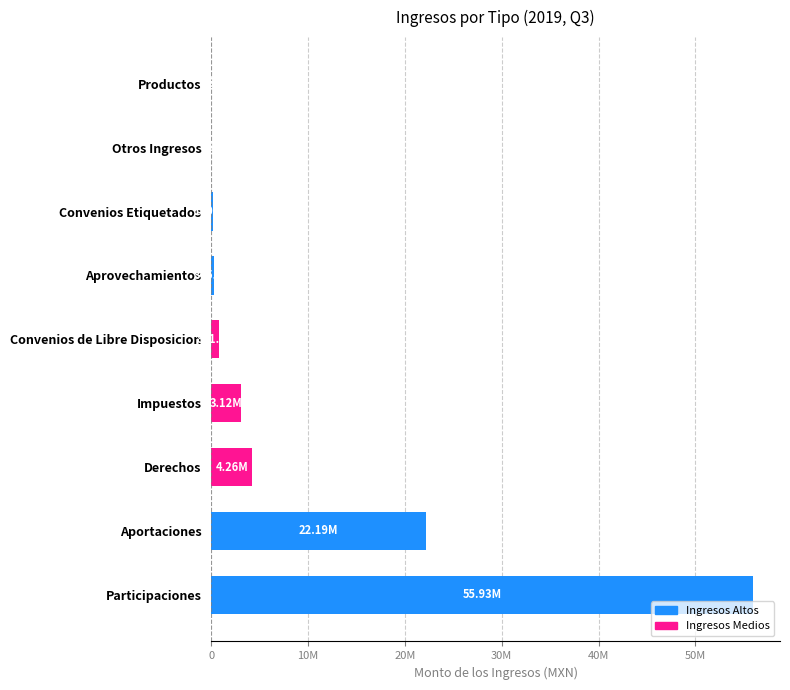

Are the bars horizontal?

Yes